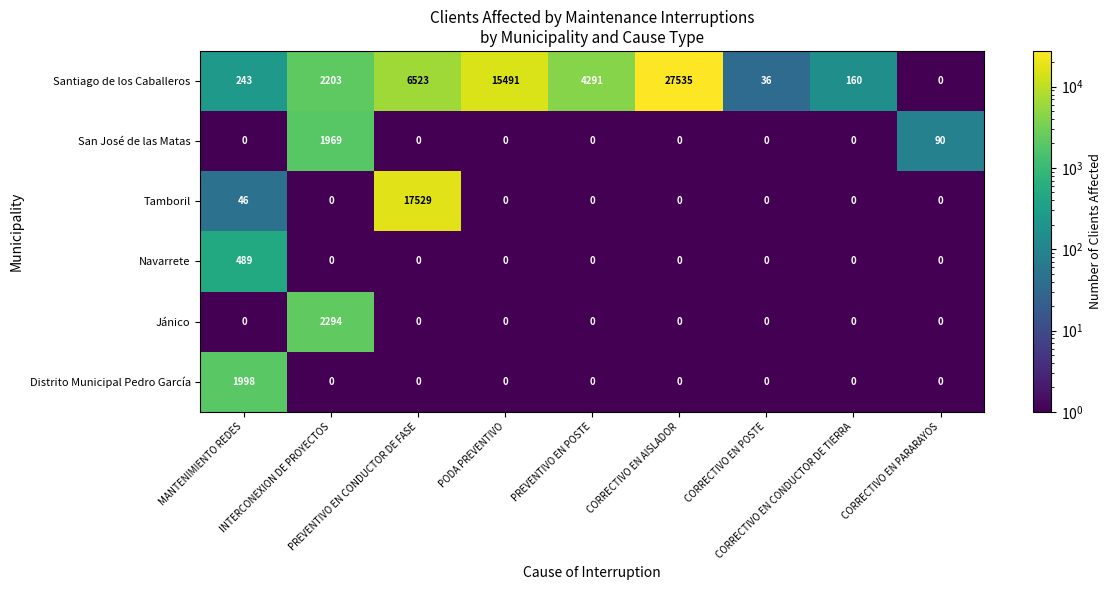

What is the greatest value displayed?

27535